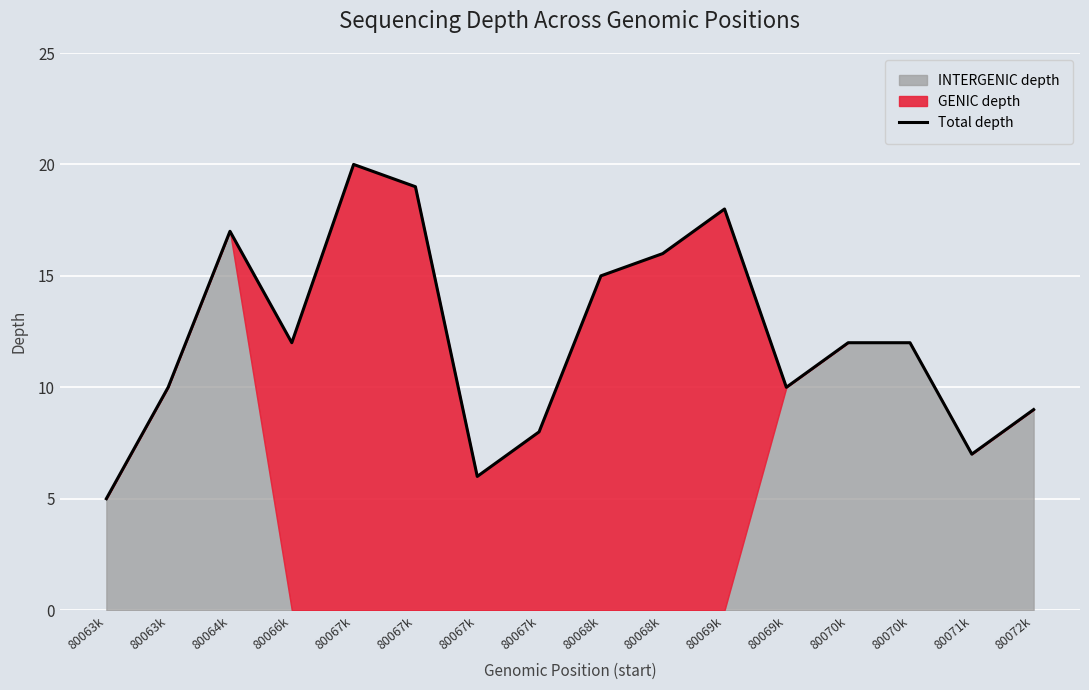

Where is the data nearest to the value 12?

80066k